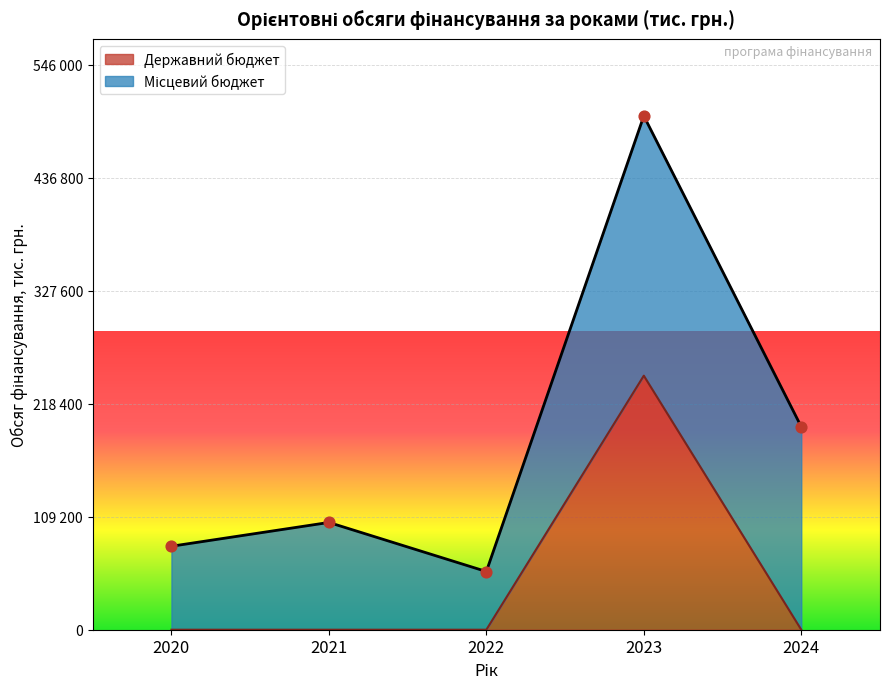

Which has a higher value, 2020 or 2021?

2020